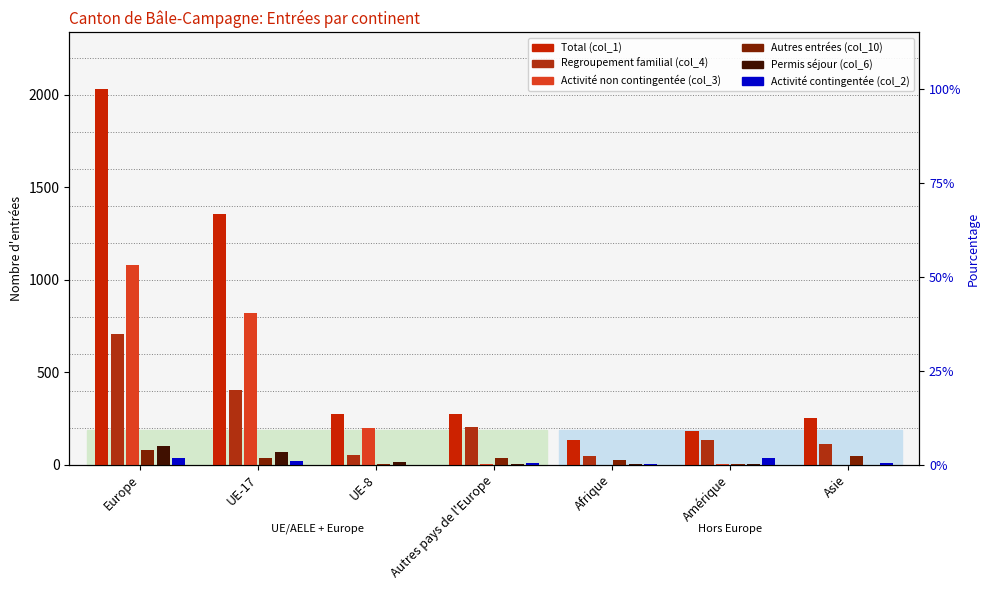

What position from the right is Europe?

7